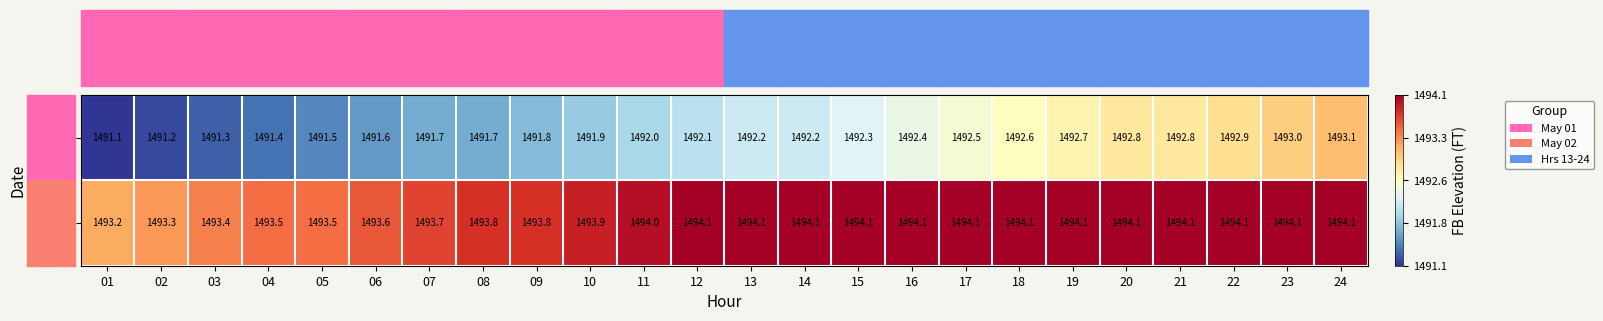

Is it true that 05/02 equals 1494.1 at 19?

True